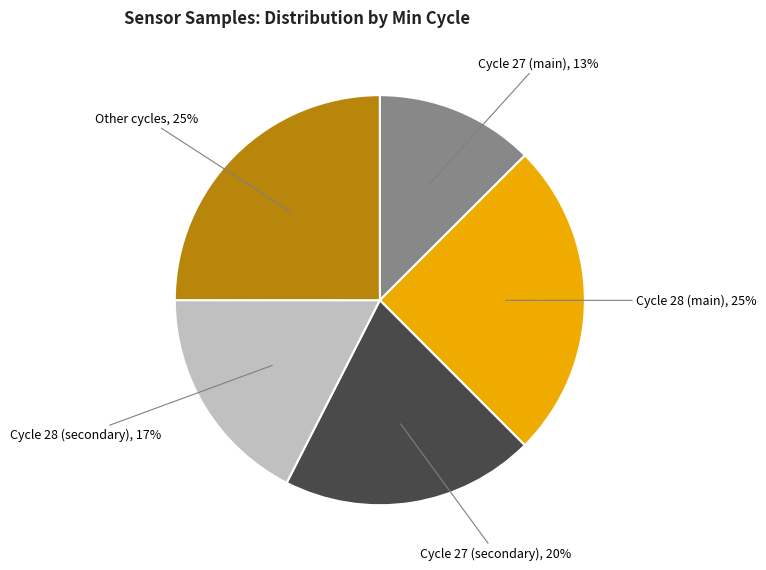

To the nearest percent, what is the difference between the largest and smallest slice percentages?

12%